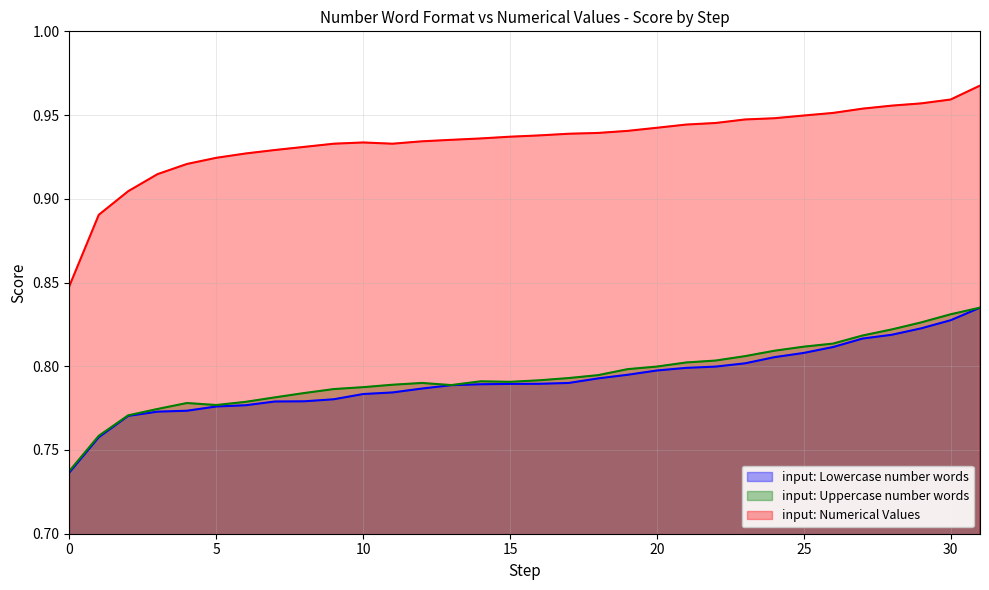

Which label corresponds to the largest value in the chart?

31